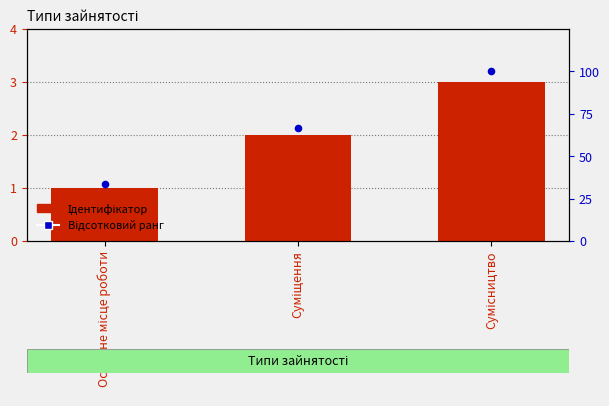

What are all the series names shown in the legend?

Ідентифікатор, Відсотковий ранг